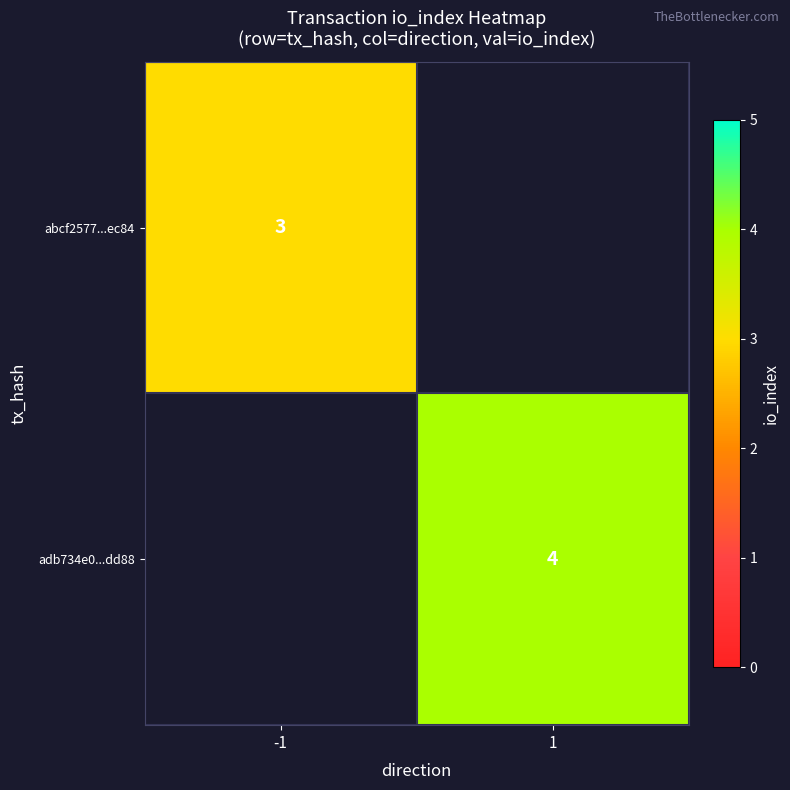

Is it true that abcf2577...ec84 equals 3 at -1?

True